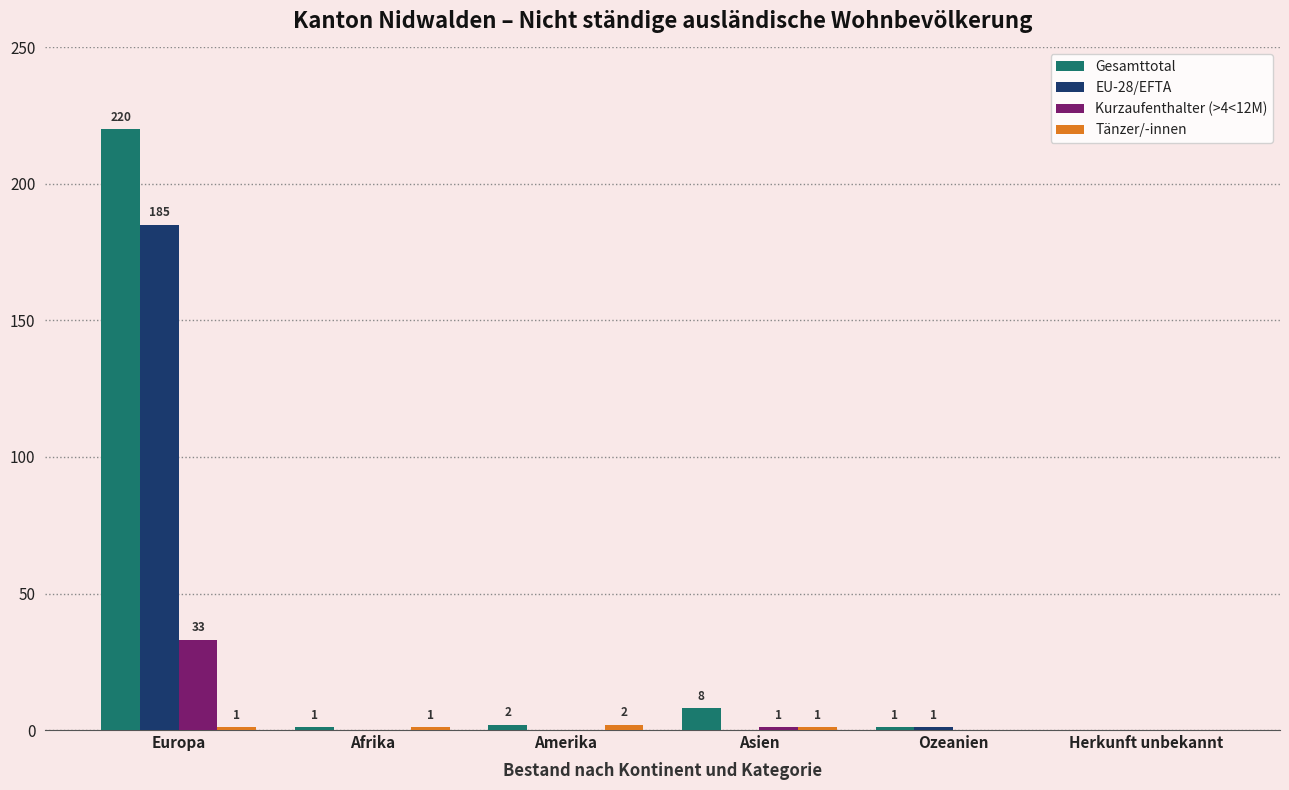

At which category is the sum across all series the highest?

Europa